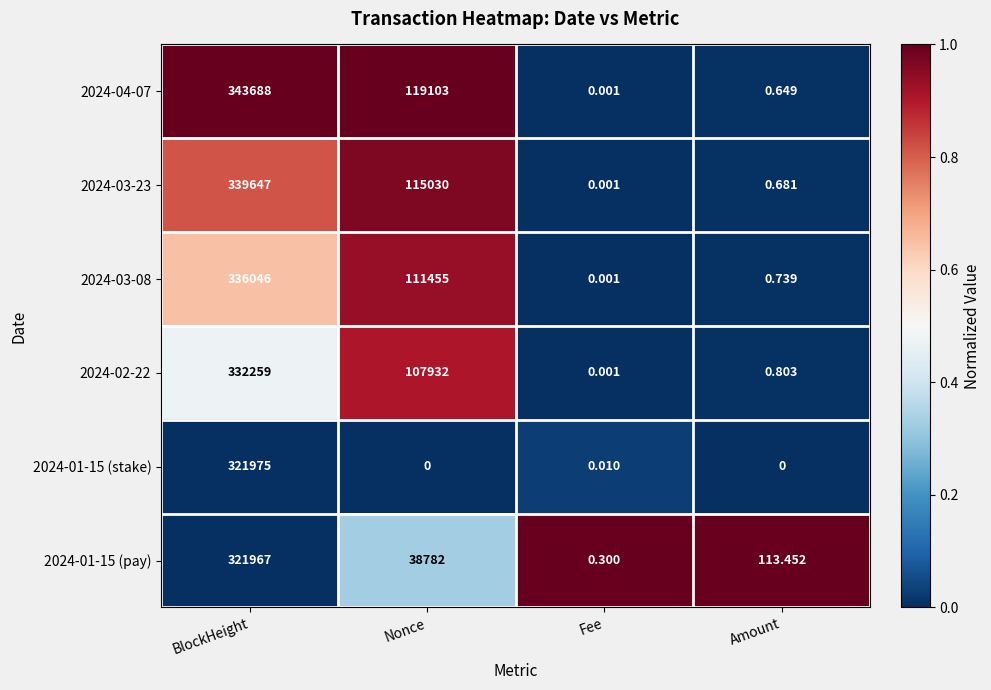

Which category has the highest value across all series?

BlockHeight